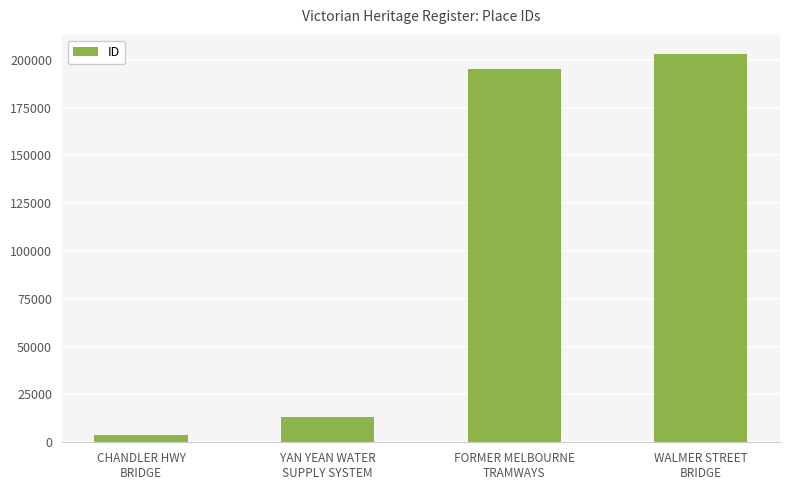

Which has a higher value, WALMER STREET
BRIDGE or CHANDLER HWY
BRIDGE?

WALMER STREET
BRIDGE